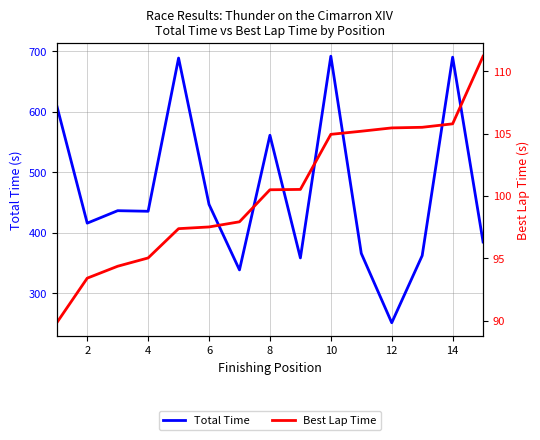

Between 14 and 12, which is larger?

14